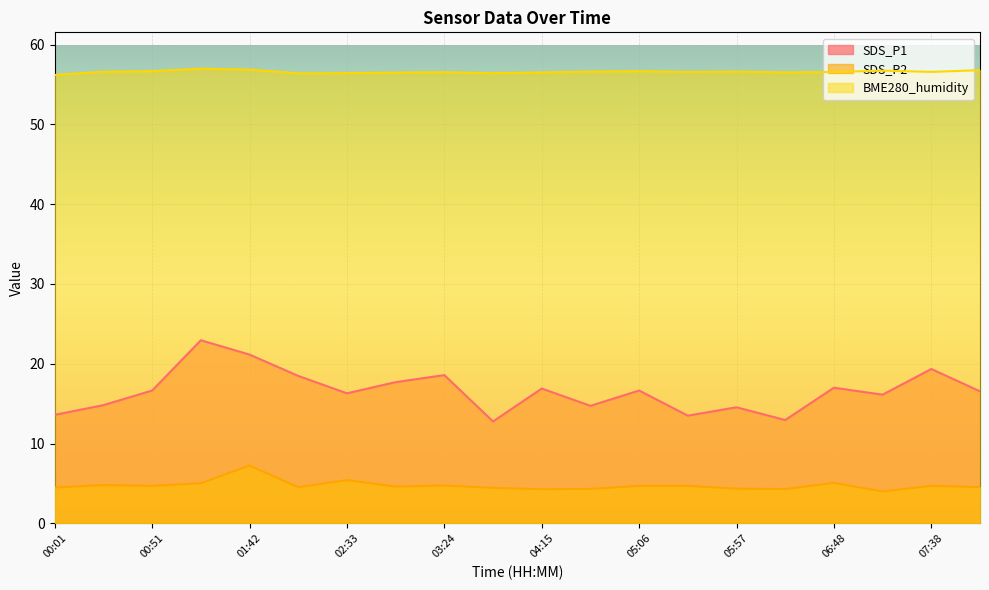

What is the approximate value of SDS_P1 at 00:26?

14.8